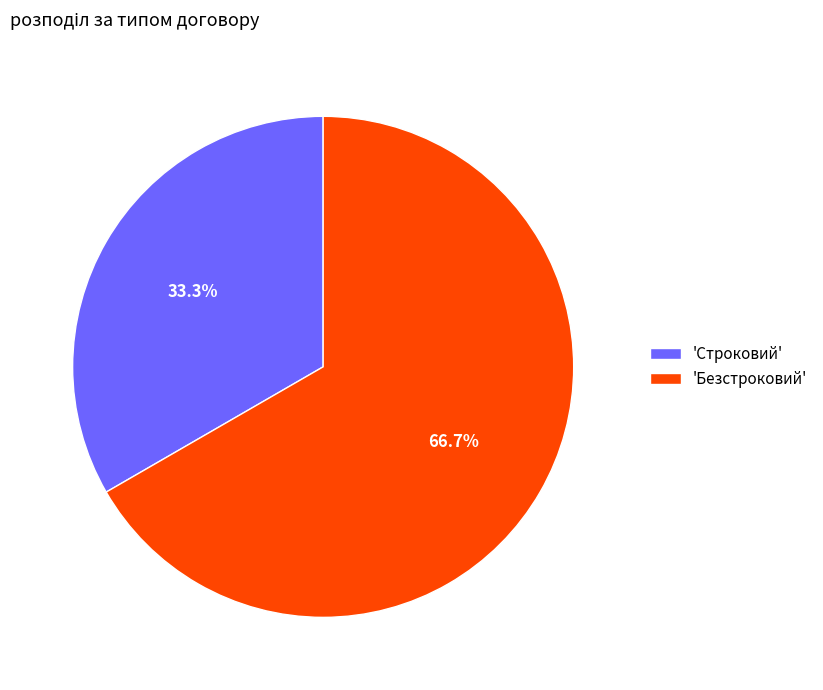

How many slices are in this pie chart?

2